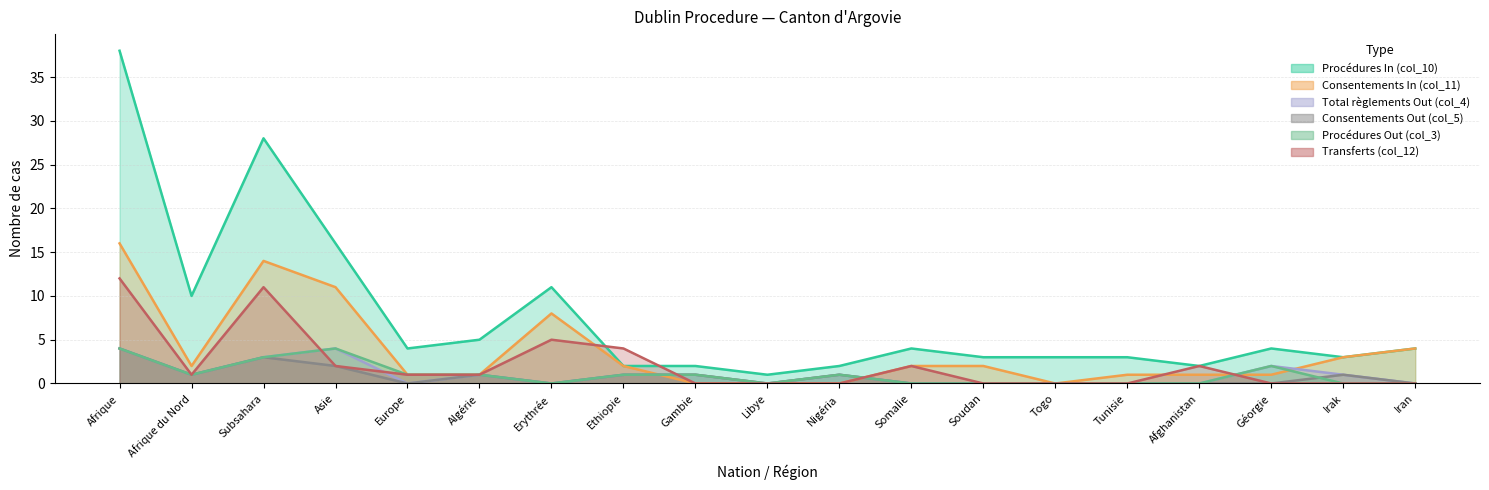

Rank the series at Ethiopie from highest to lowest value.

Transferts (col_12), Procédures In (col_10), Consentements In (col_11), Total règlements Out (col_4), Consentements Out (col_5), Procédures Out (col_3)